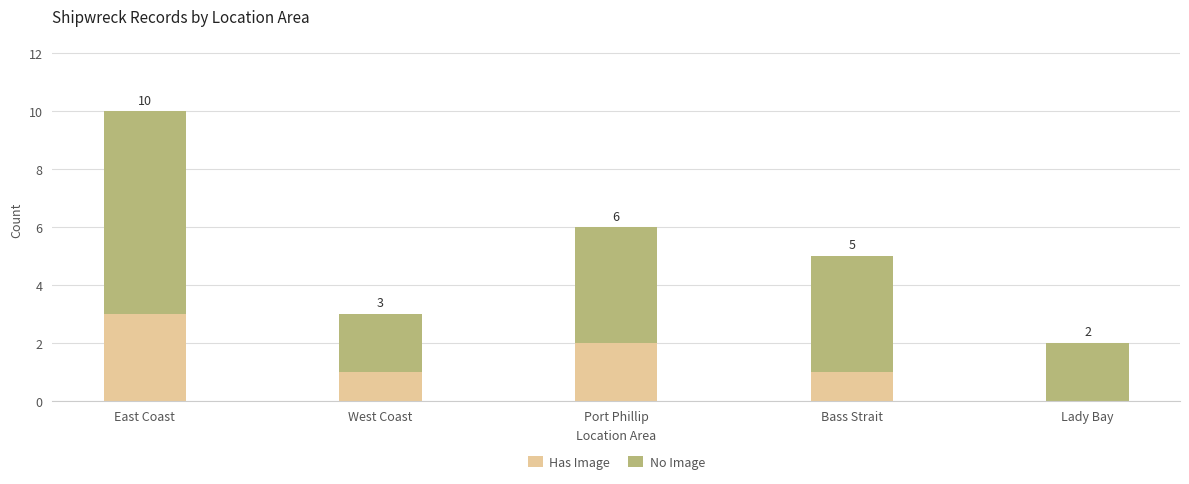

Which series has the largest total across all categories?

No Image